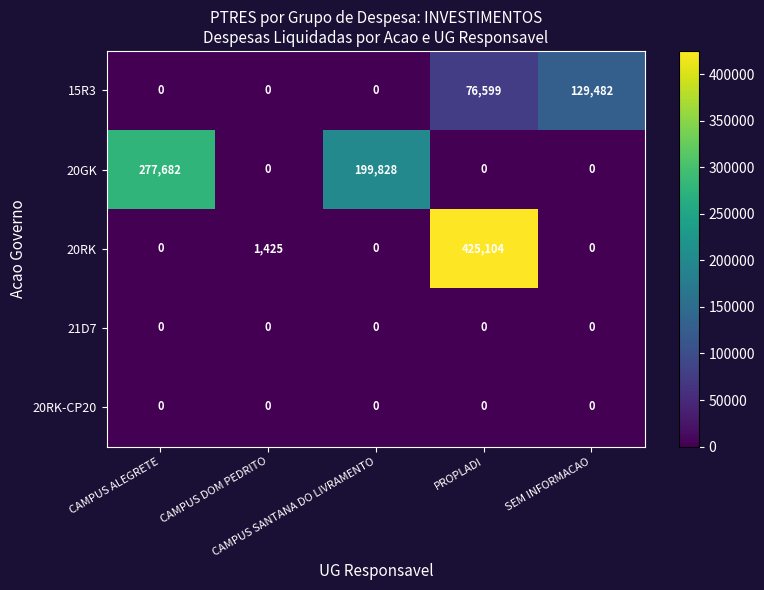

What is the maximum value shown in the chart?

425104